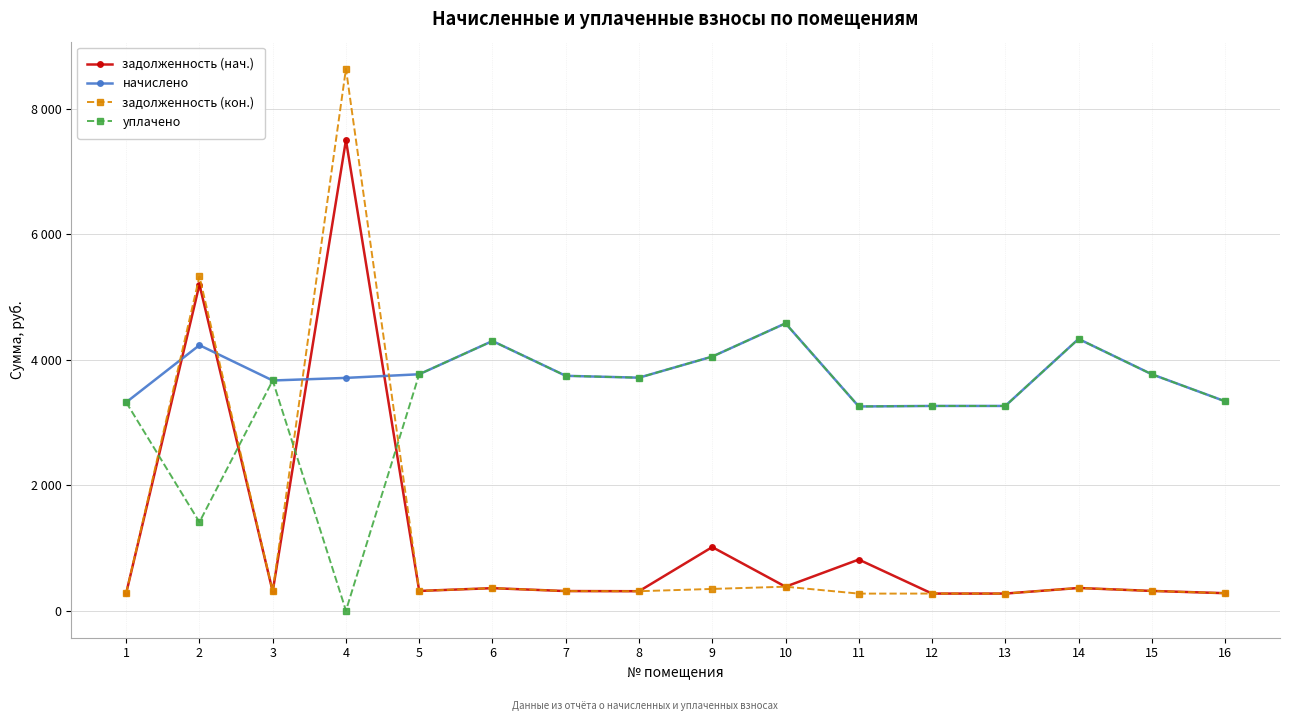

True or false: задолженность (кон.) and задолженность (нач.) intersect in this chart.

False